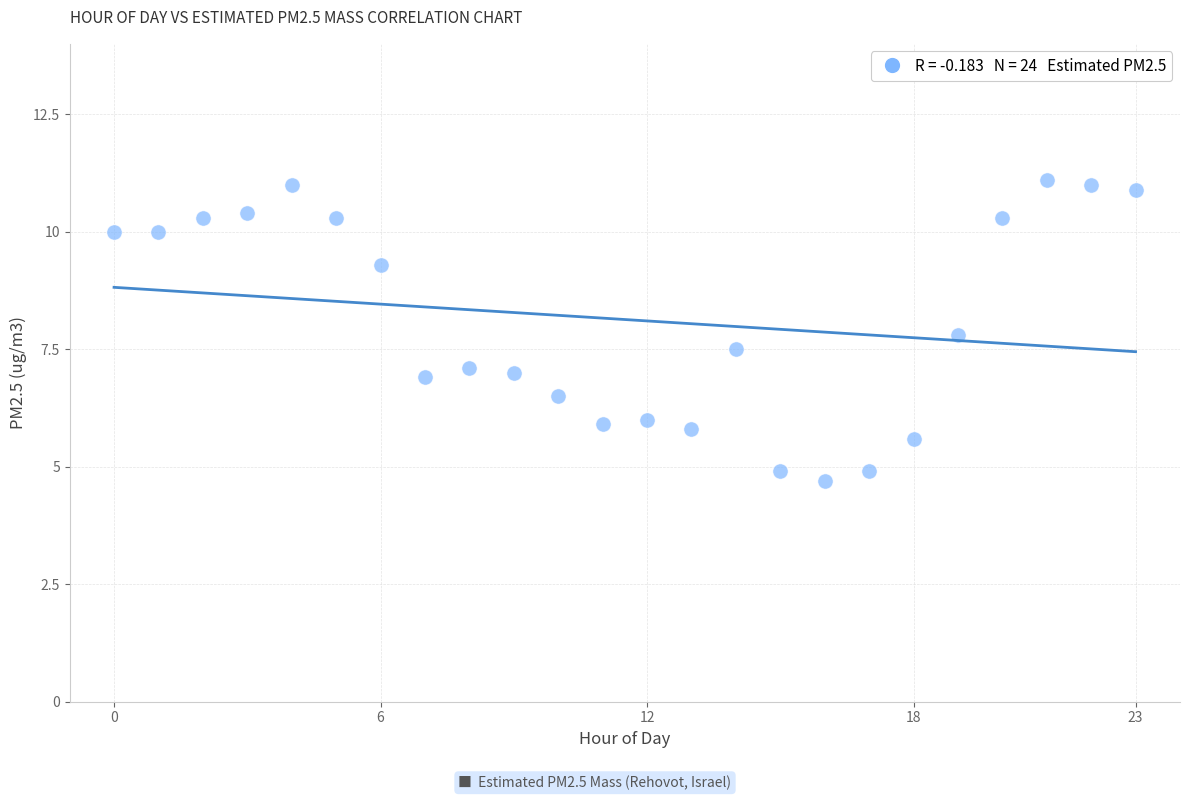

What is the range of Y values (max minus min)?

6.4